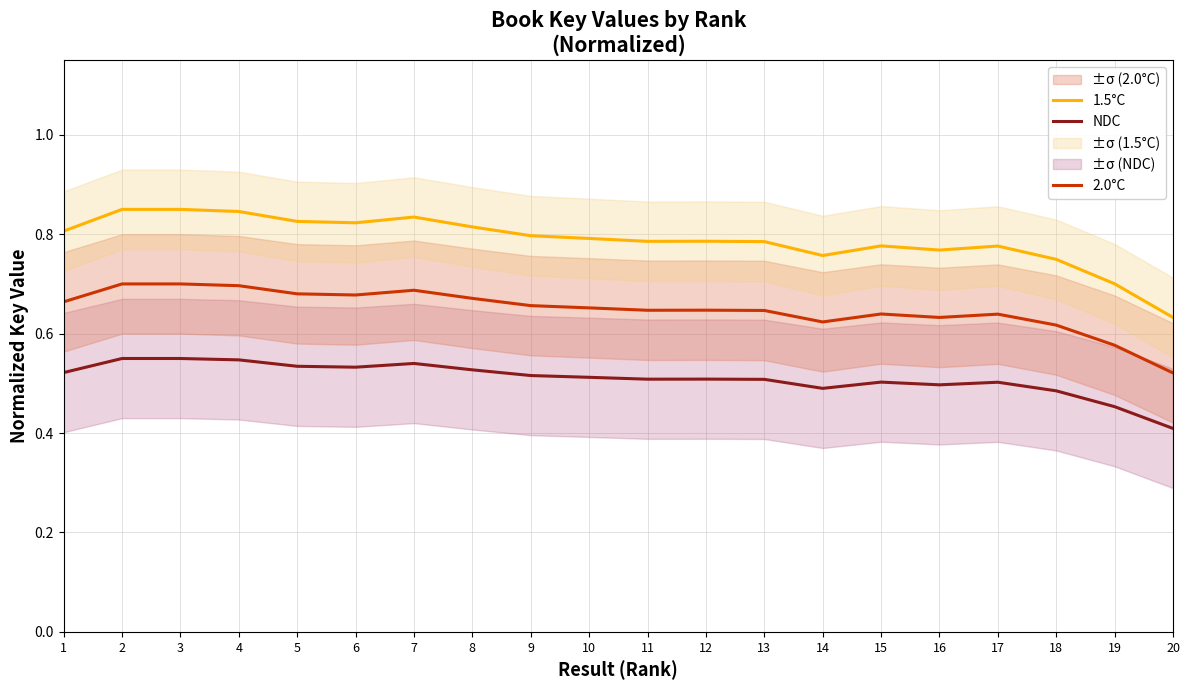

What is the value of the 1.5°C point at the 8th from the left?

0.8